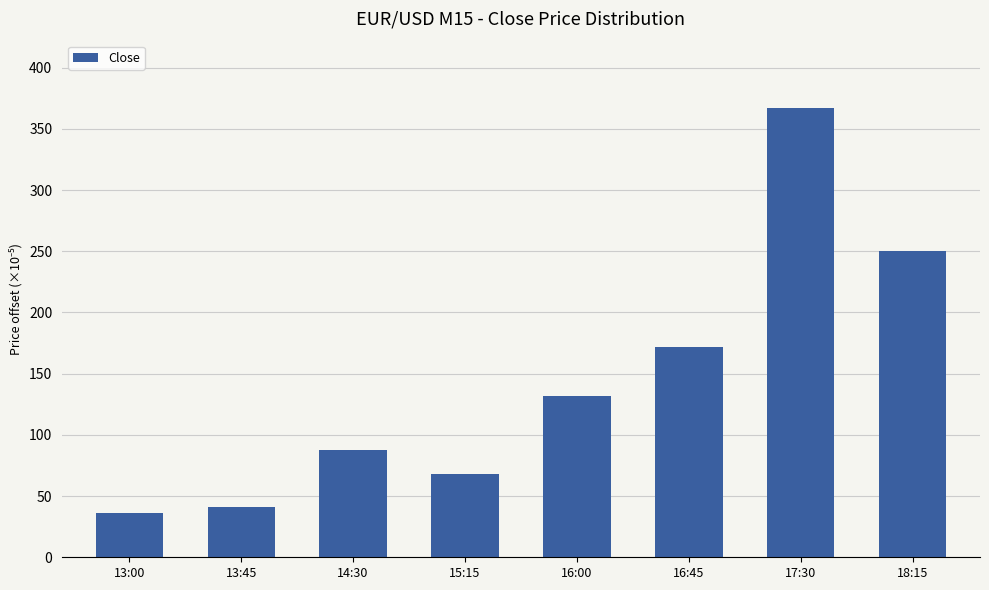

Reading right to left, list all the values displayed in this chart.

18:15=250	17:30=367	16:45=172	16:00=132	15:15=68	14:30=88	13:45=41	13:00=36